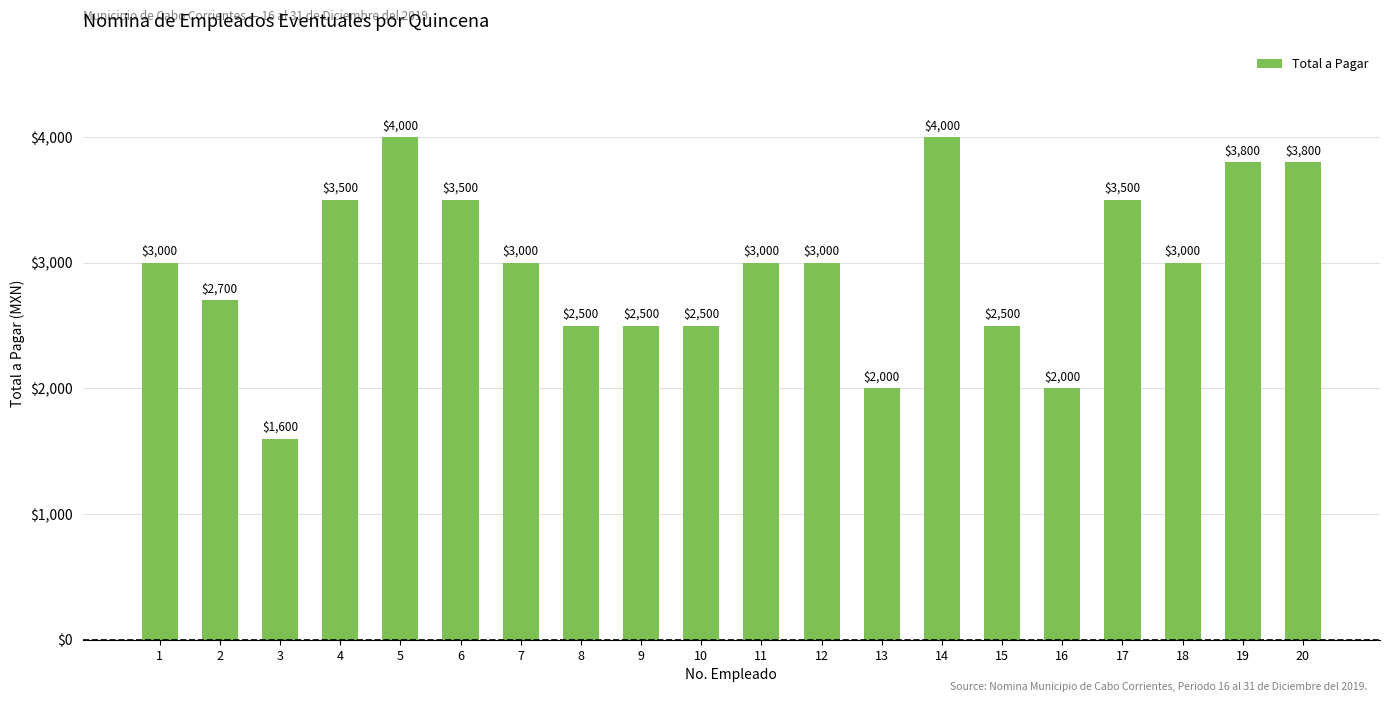

Approximately how many times larger is the value at 12 compared to 16?

1.5